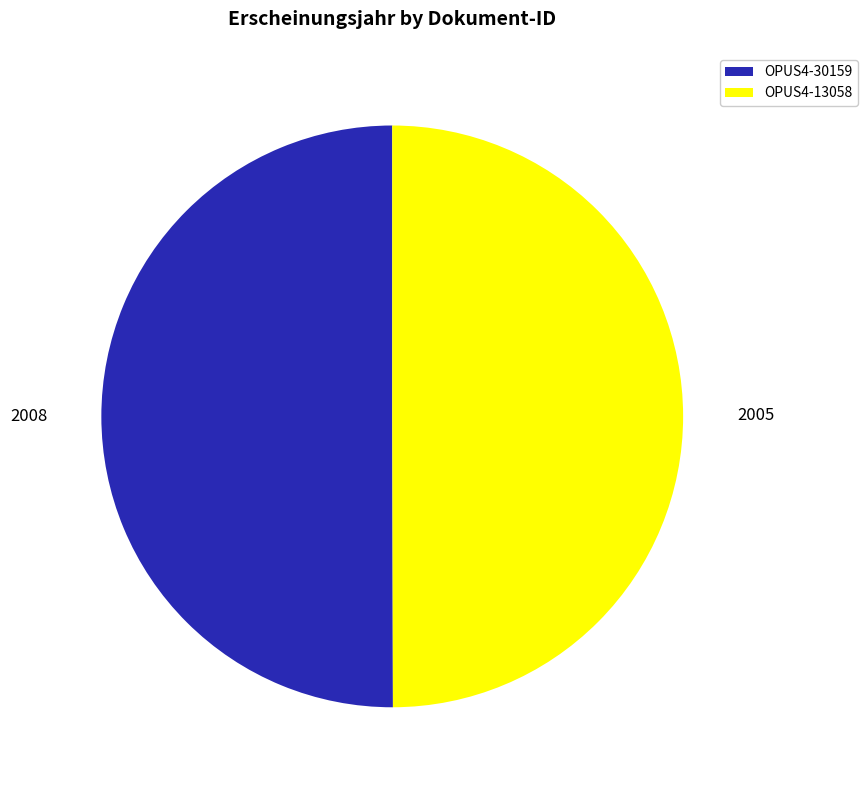

Is it true that OPUS4-13058 is 50% of the pie?

True